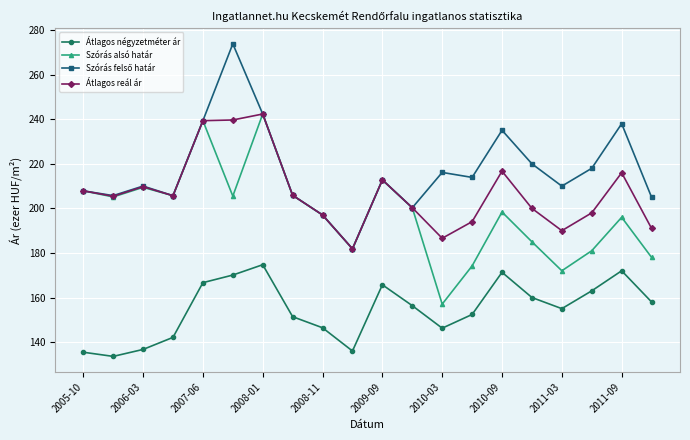

What is the value of the Átlagos reál ár point at the 2nd from the left?

205.4